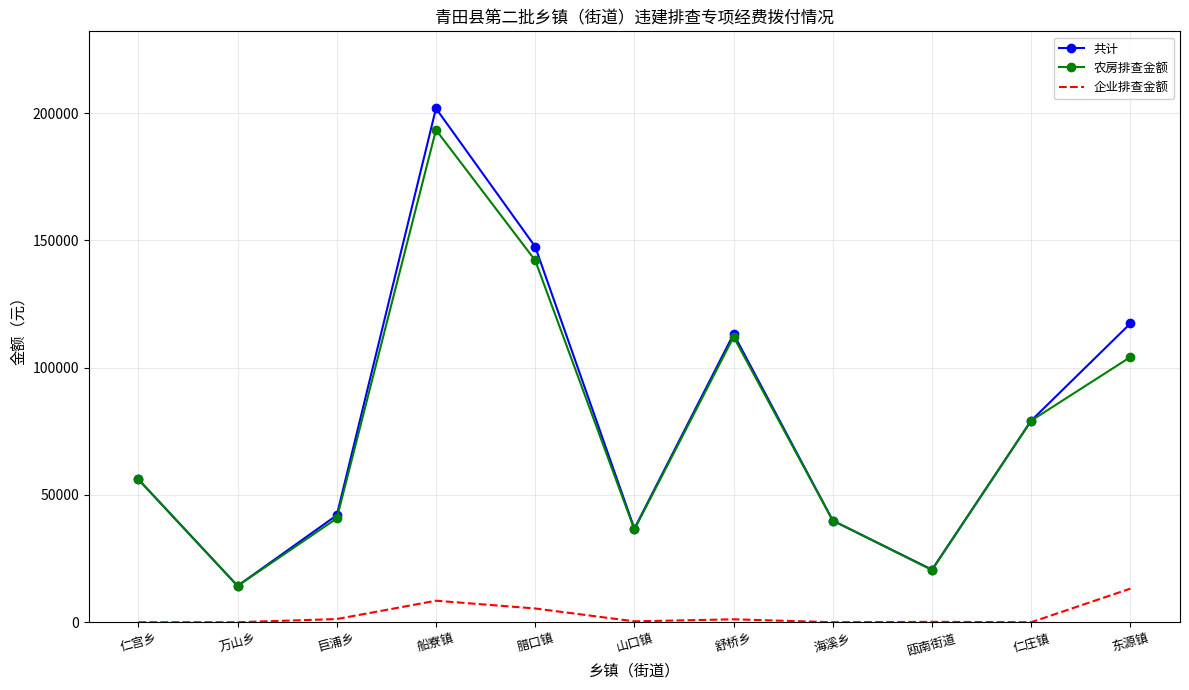

Which series has the widest spread of values?

共计